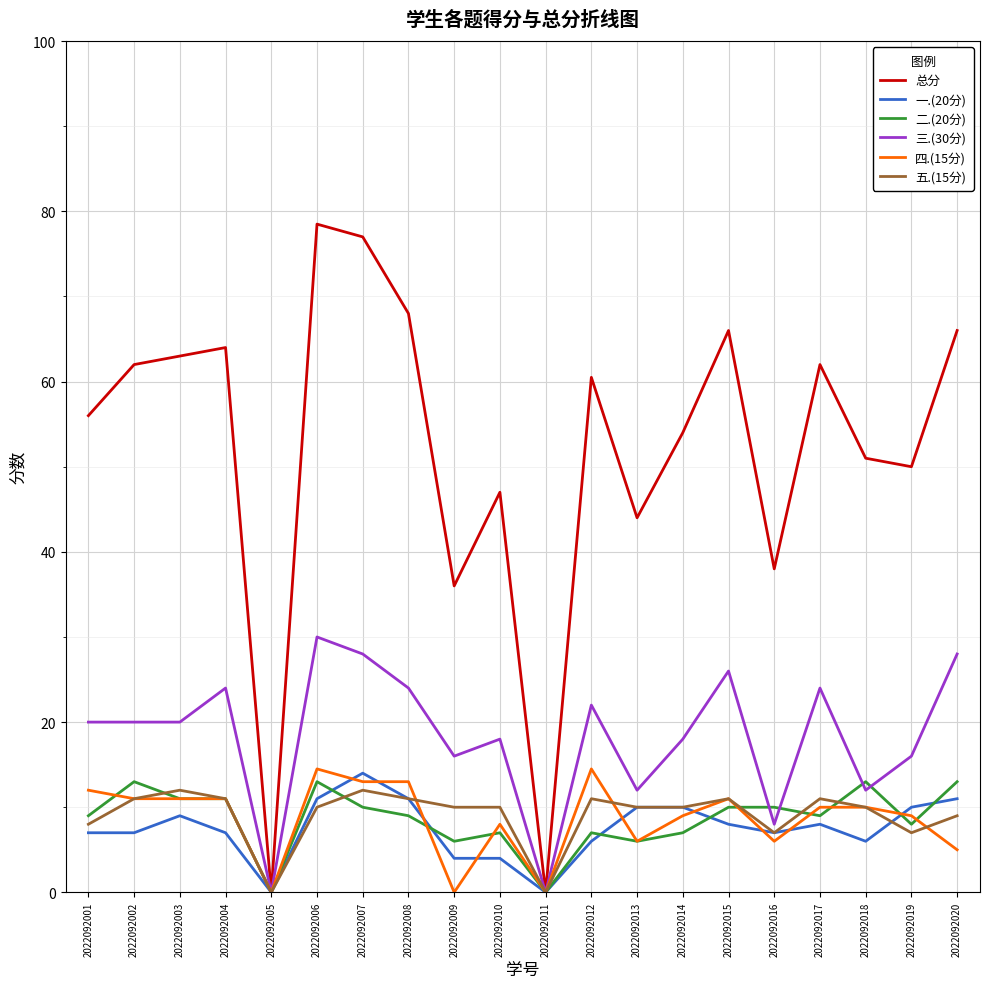

At how many categories does at least one series exceed 72?

2